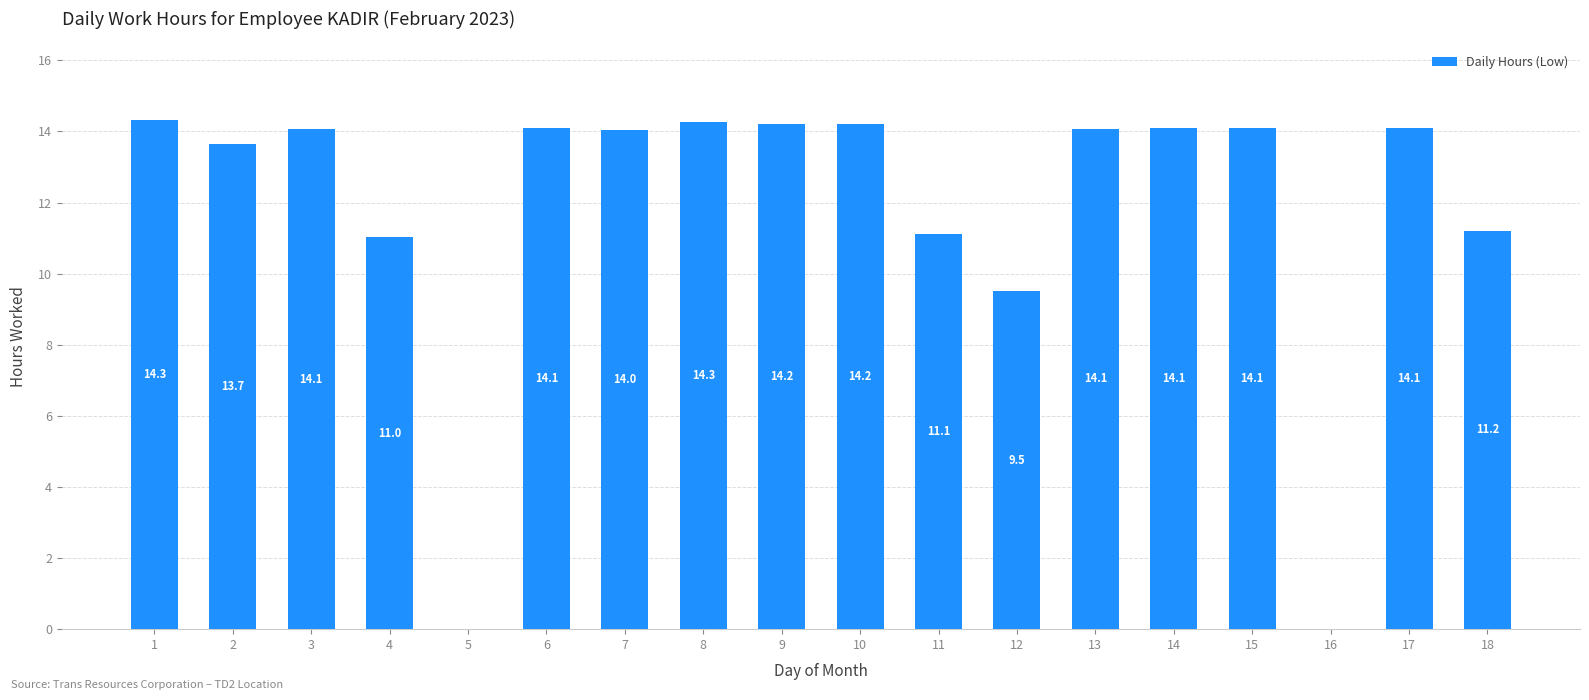

Reading left to right, what are all the values shown in this chart?

14.3	13.7	14.1	11.0	0.0	14.1	14.0	14.3	14.2	14.2	11.1	9.5	14.1	14.1	14.1	0.0	14.1	11.2